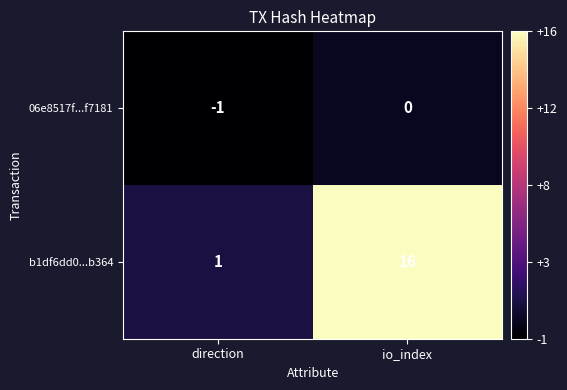

Which label corresponds to the largest value in the chart?

io_index